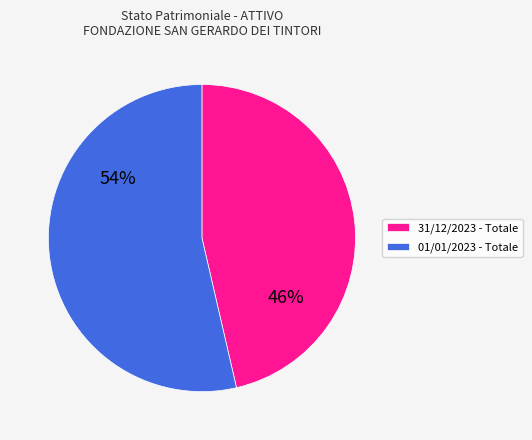

Does any single category account for the majority?

Yes